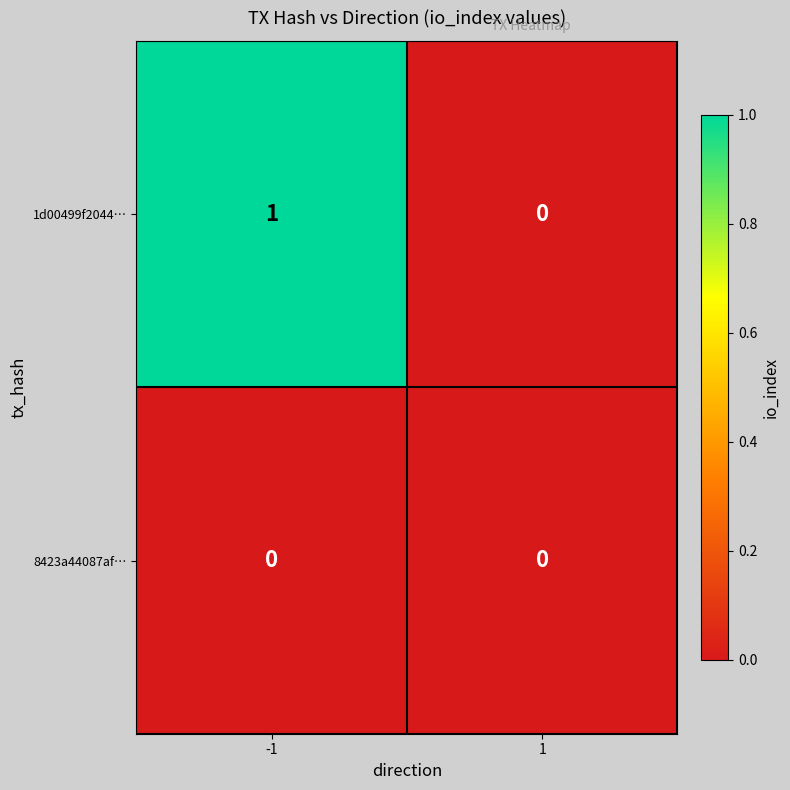

The value of 1d00499f2044… at -1 is 2. True or false?

False